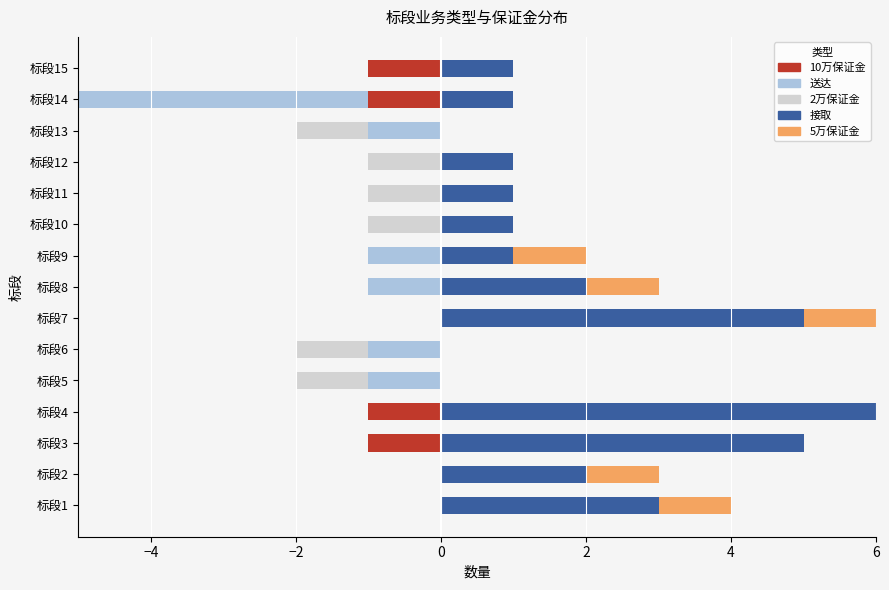

What is the spread (max minus min) of values at 标段11?

2